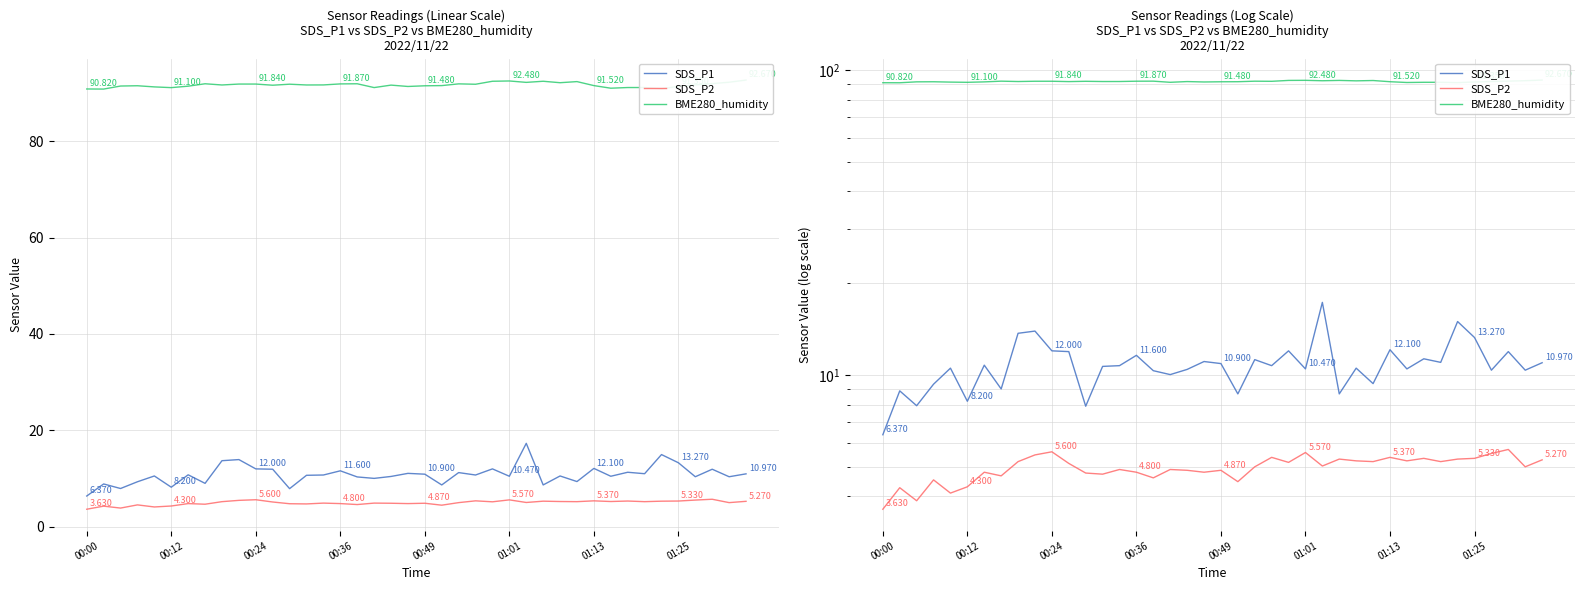

Rank the series at 32 from lowest to highest value.

SDS_P2, SDS_P1, BME280_humidity